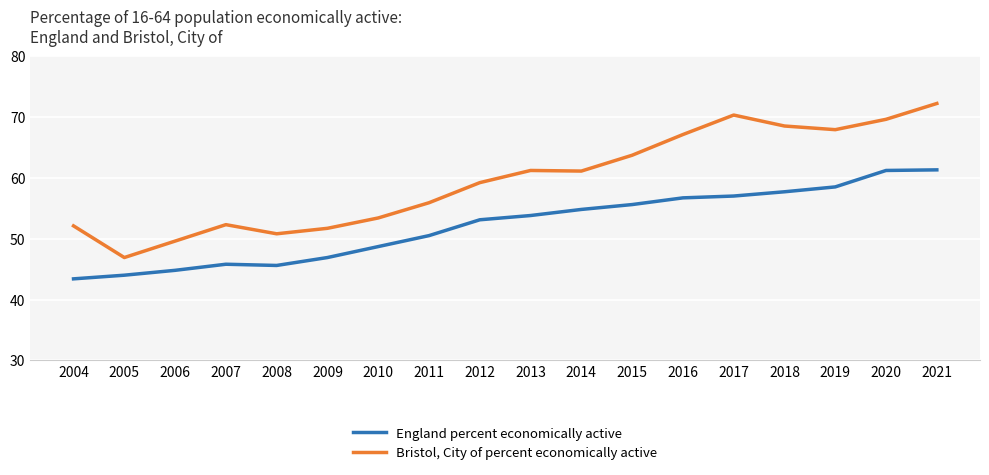

What is the spread (max minus min) of values at 2013?

7.4